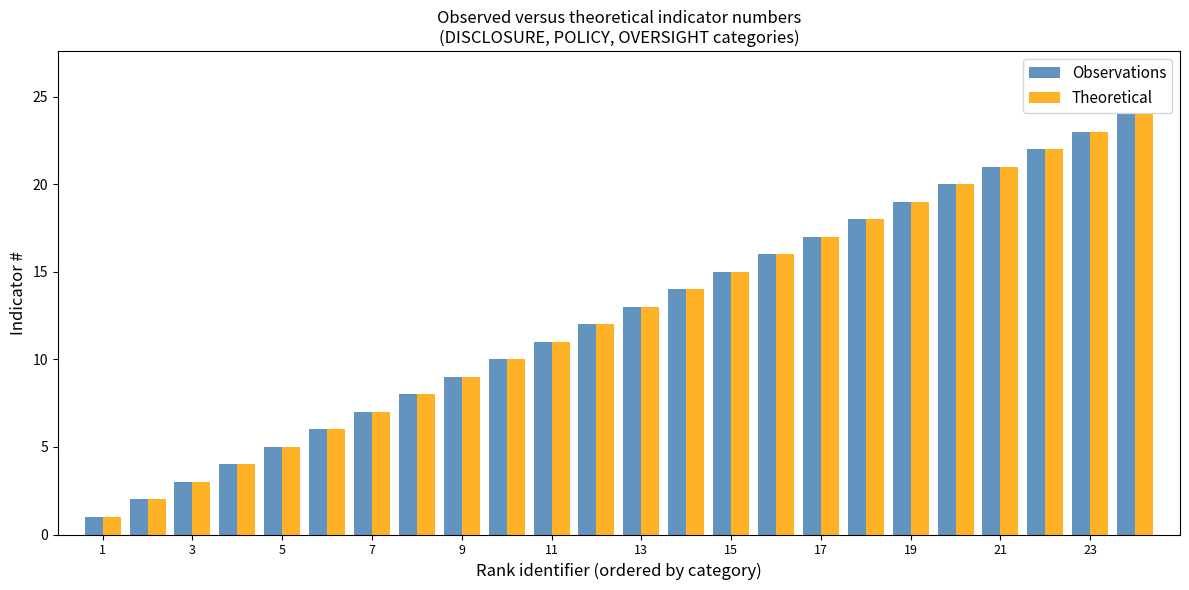

What is the difference between the maximum and minimum values in the Theoretical series?

23